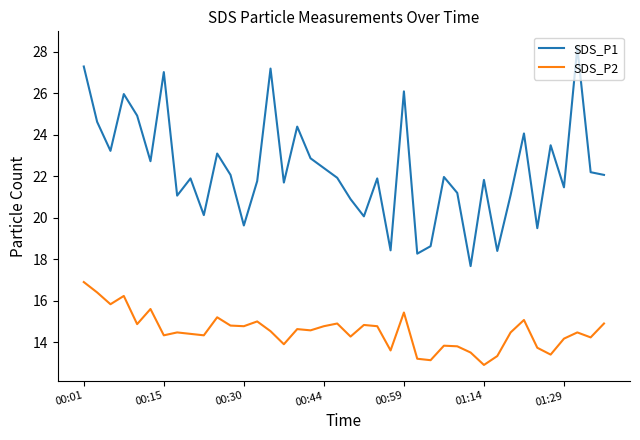

What is the difference between the maximum and minimum values in the SDS_P2 series?

4.0